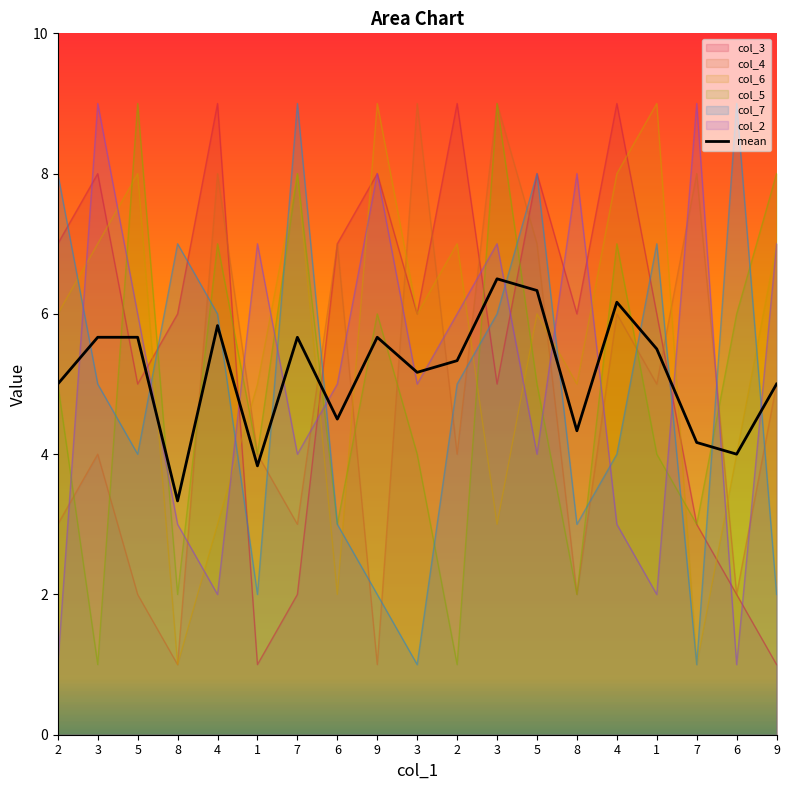

What is the sum of all col_3 values?

108.0